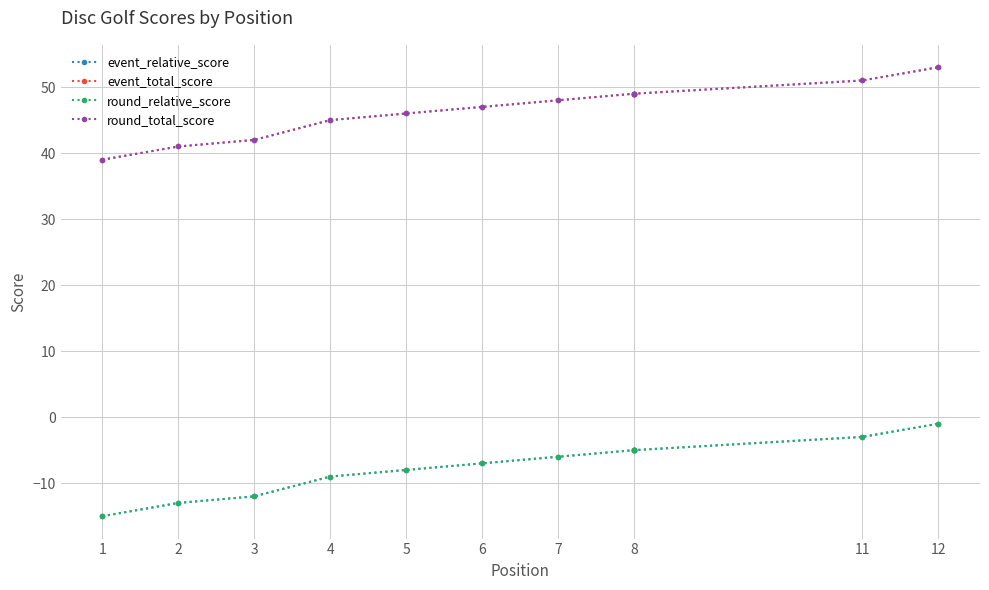

At which label does event_relative_score first exceed -6?

8